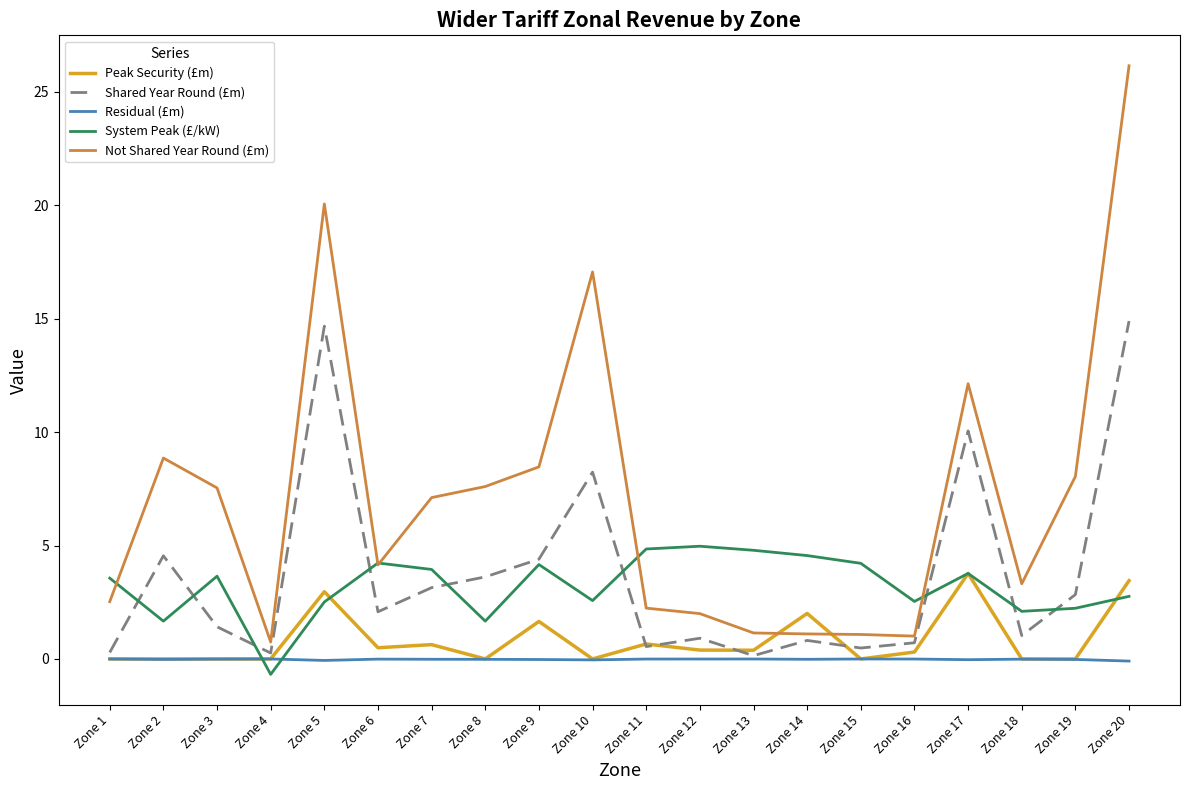

At Zone 12, list the series in order from largest to smallest.

System Peak (£/kW), Not Shared Year Round (£m), Shared Year Round (£m), Peak Security (£m), Residual (£m)